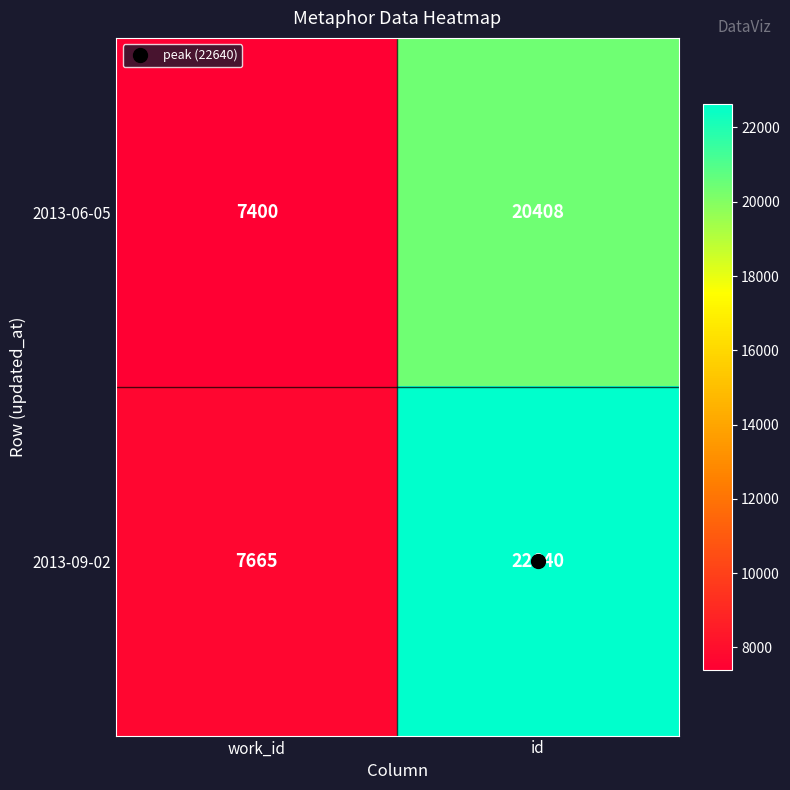

What is the difference between the maximum and minimum values in the 2013-06-05 series?

13008